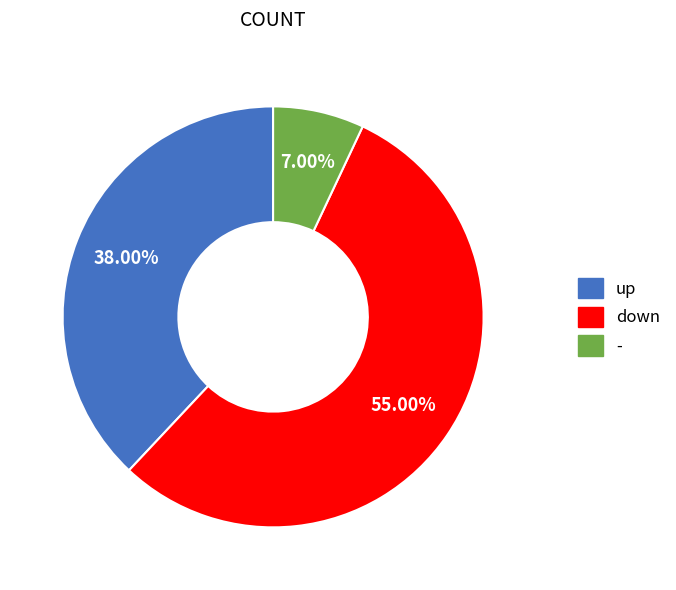

Approximately how many times larger is the value at down compared to up?

1.4